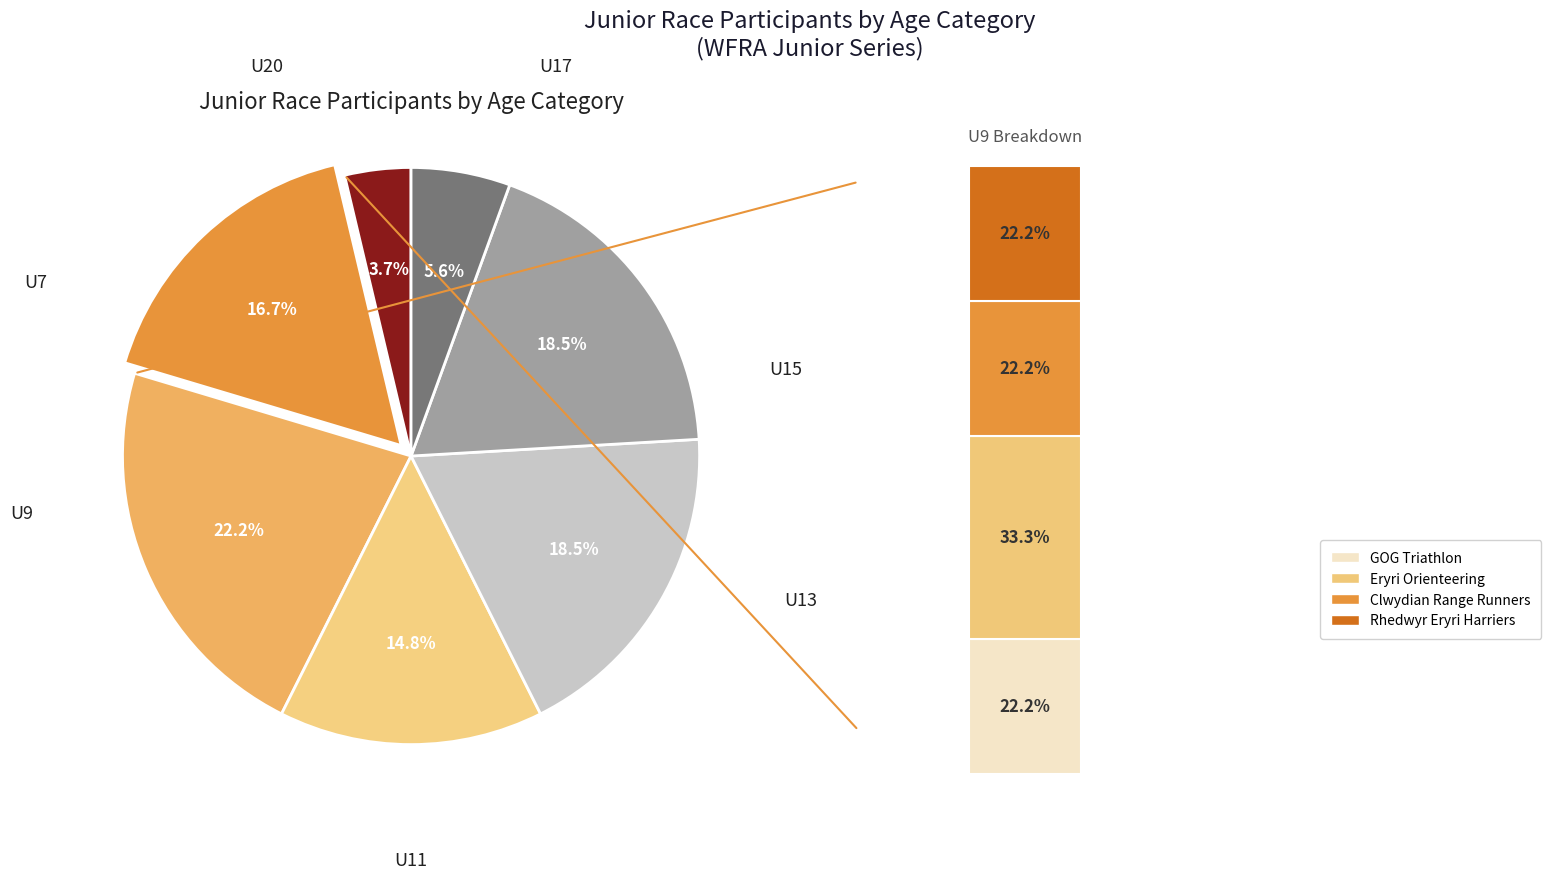

Count the number of slices in the pie.

7